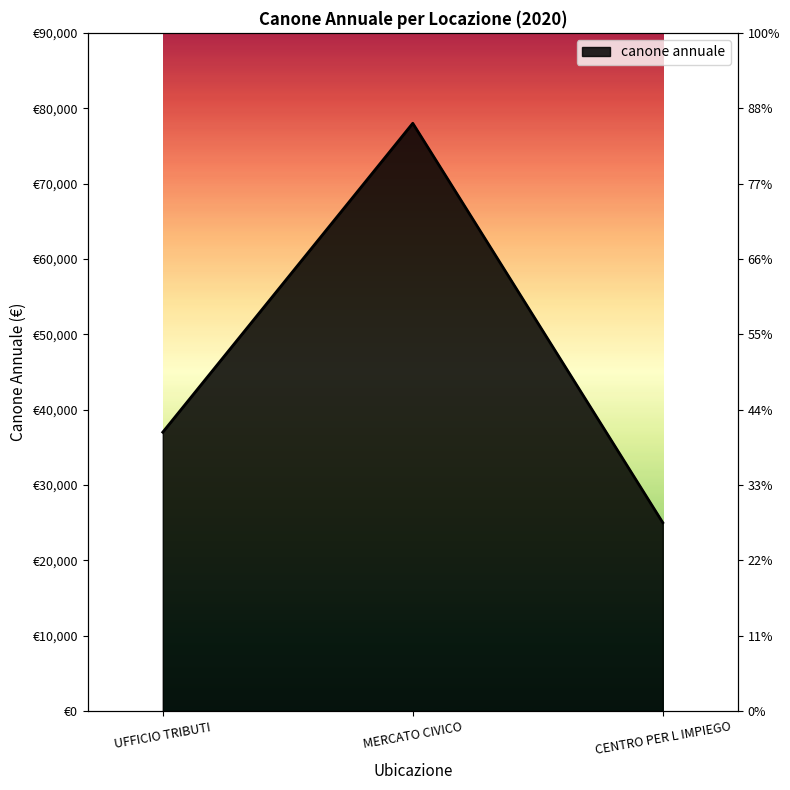

Where is the data nearest to the value 51500?

UFFICIO TRIBUTI